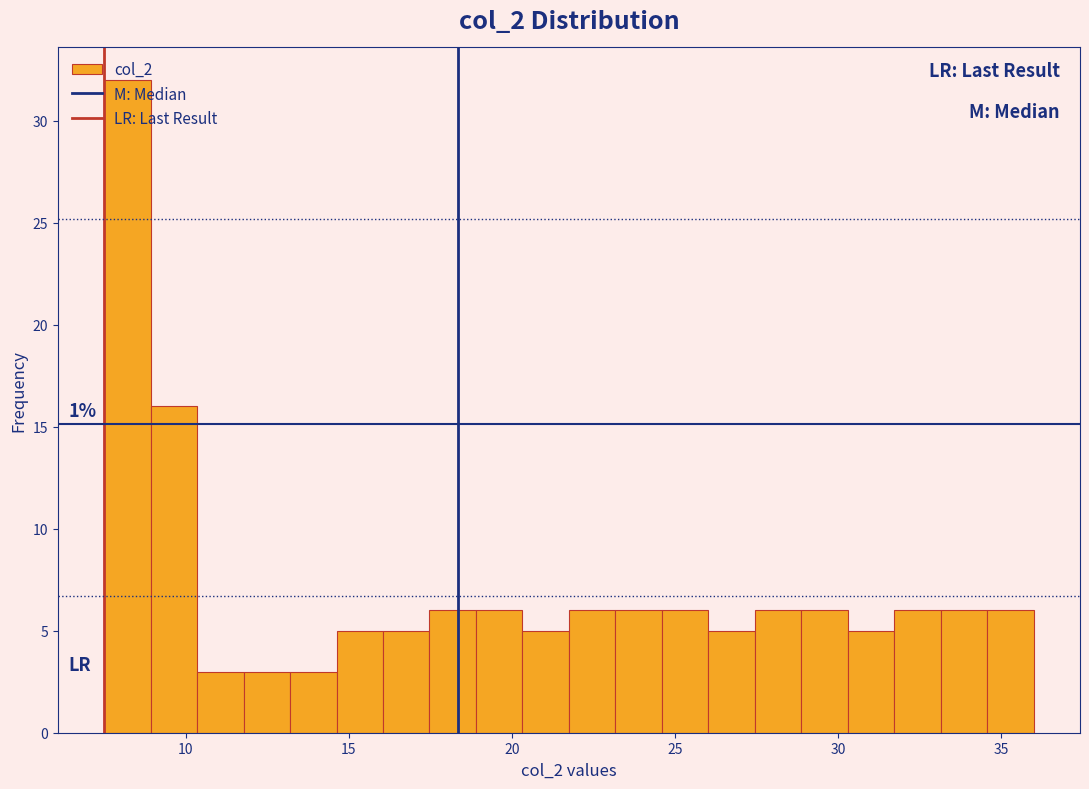

Read against the x-axis, roughly where is the centre of the tallest bar?

8.0